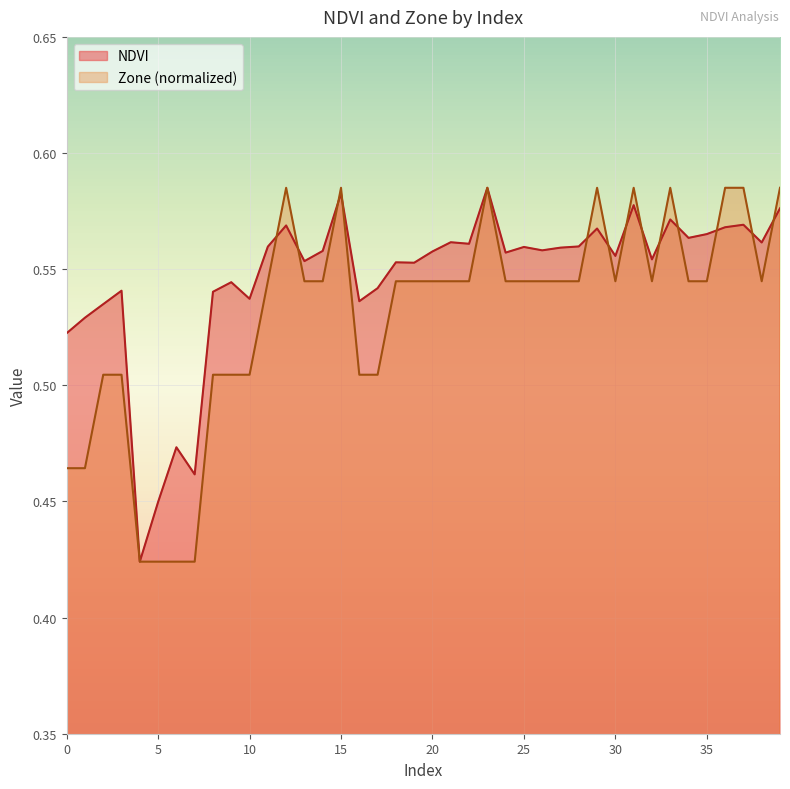

What is the greatest value displayed?

0.6